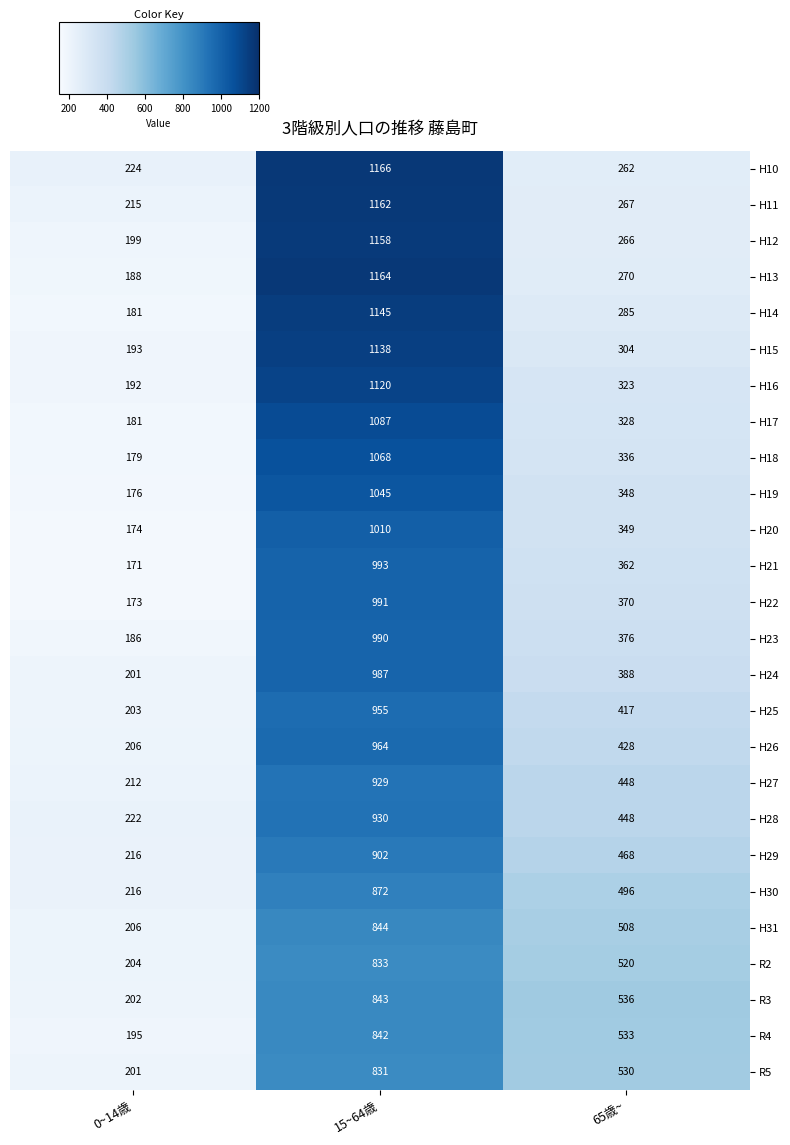

The H27 series shows 1249 at 15~64歳. True or false?

False